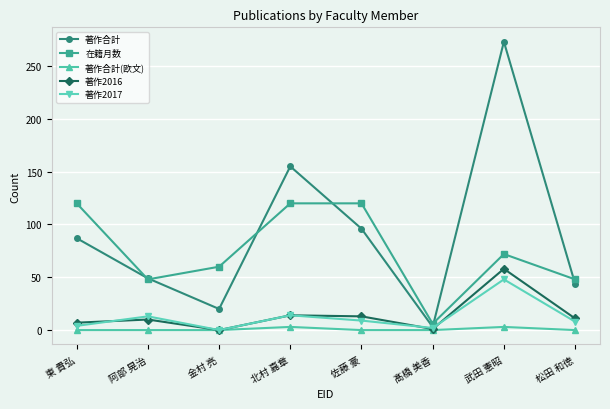

What is the sum of all 著作2017 values?

98